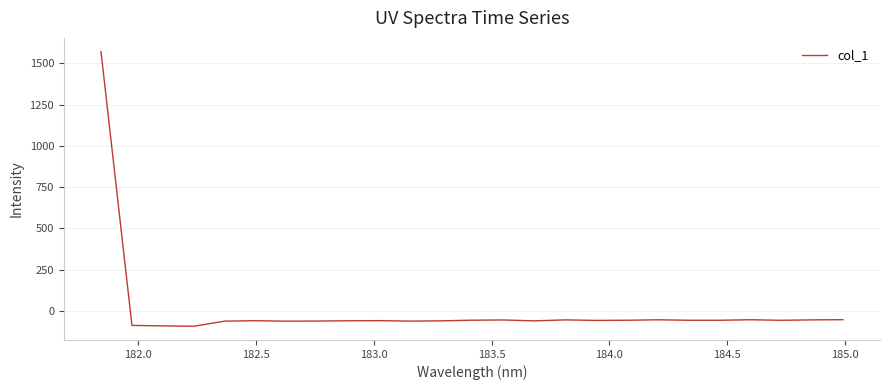

What is the maximum value shown in the chart?

1571.3